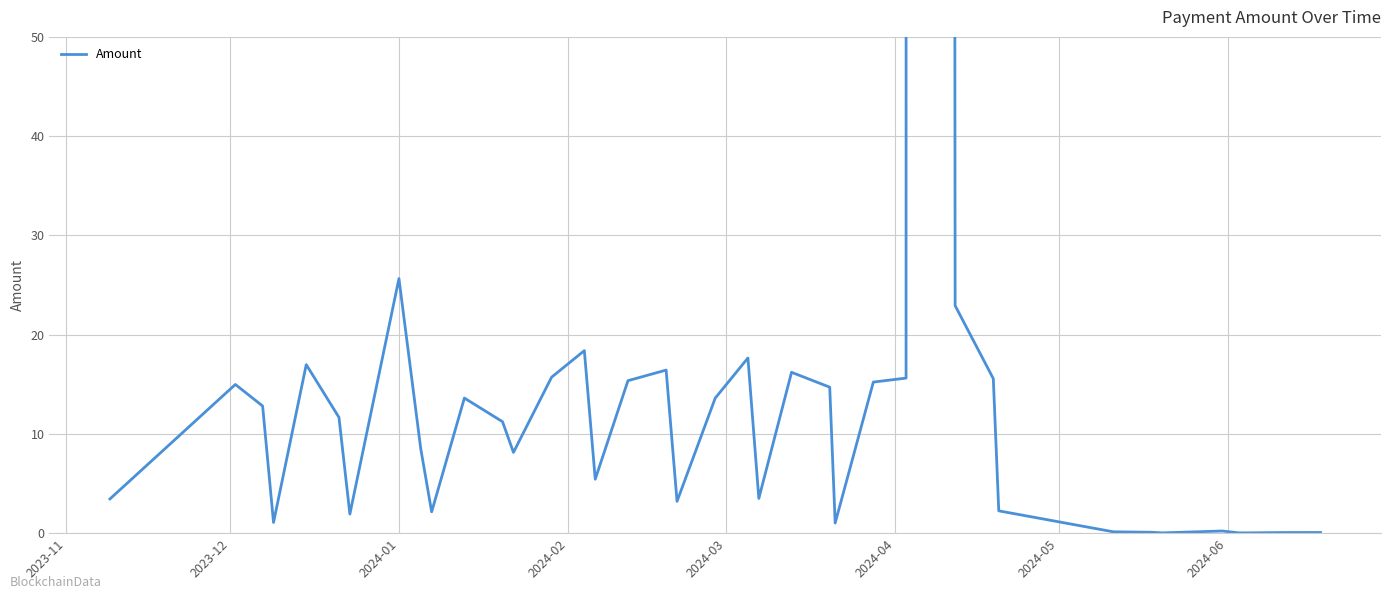

What is the sum of all values?

4781.4